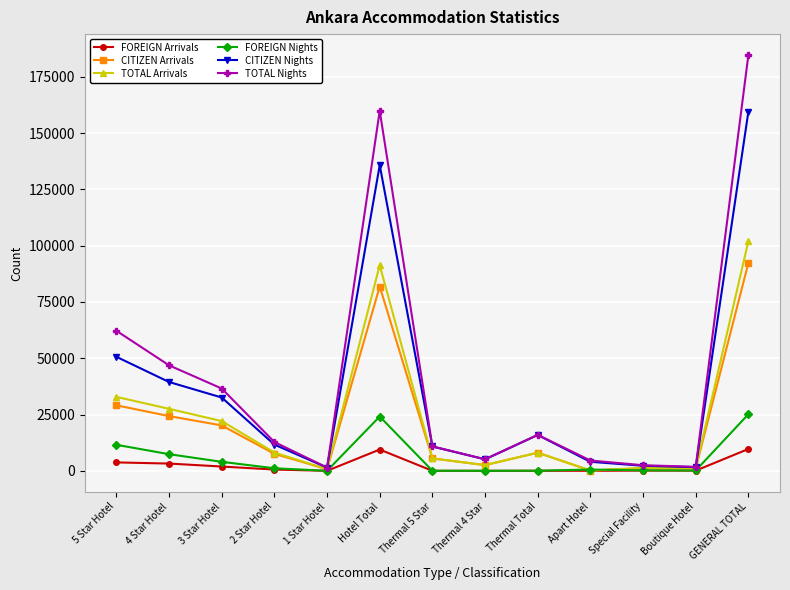

Which series changed the most between 1 Star Hotel and GENERAL TOTAL?

TOTAL Nights